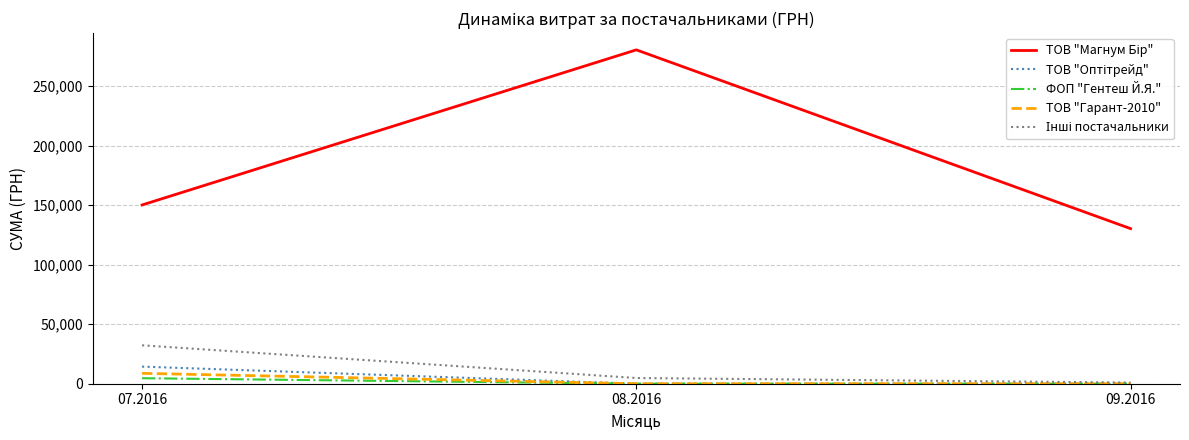

Count the ТОВ "Гарант-2010" values in the range 0 to 8737.

3